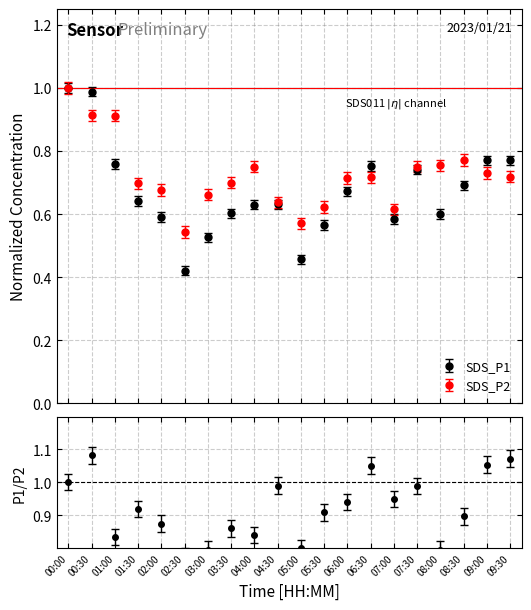

At which category is the sum across all series the highest?

00:00